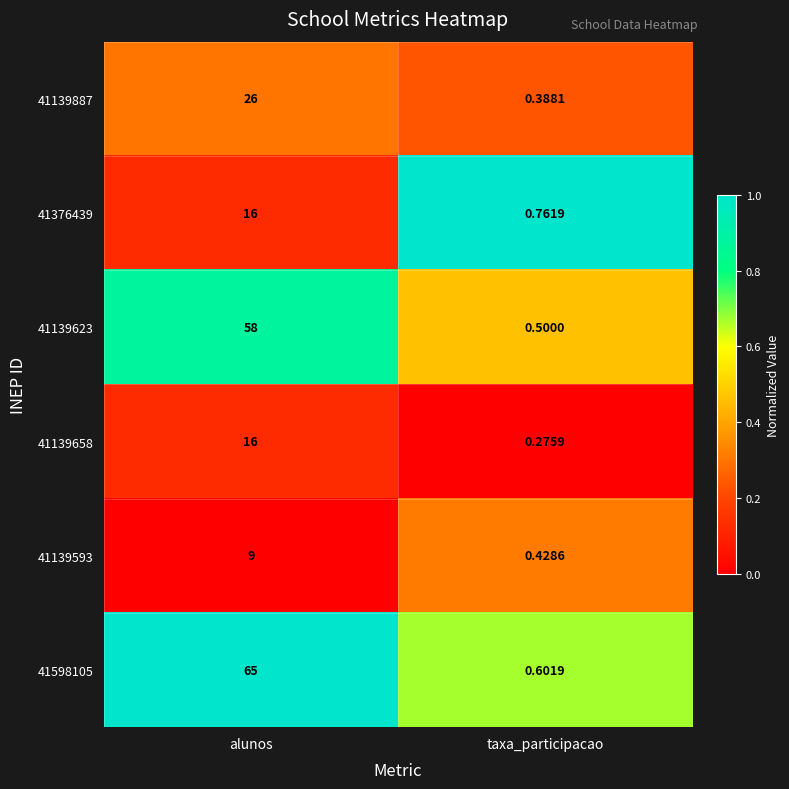

How many series are shown in this chart?

6